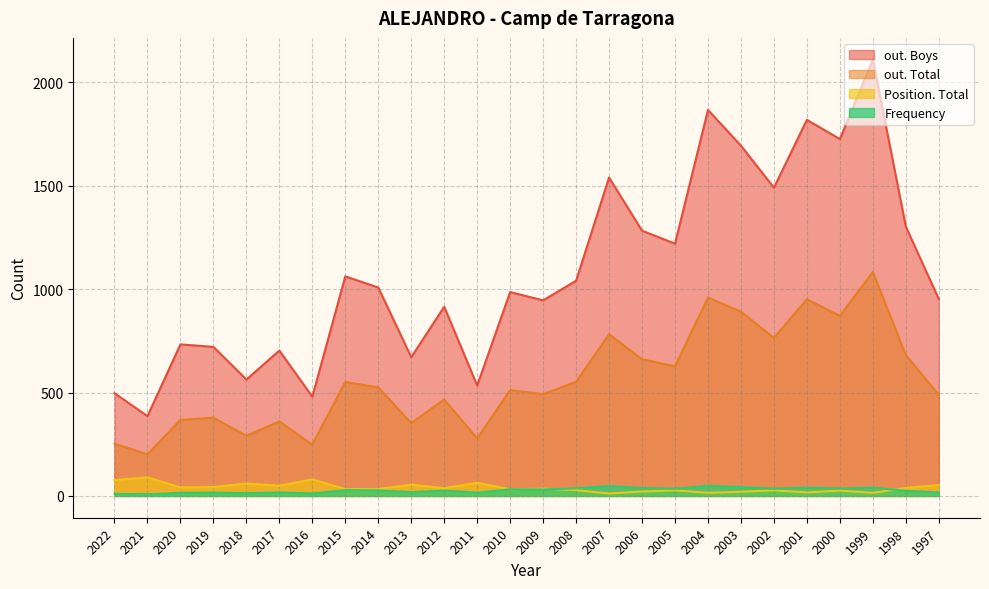

What is the value of the out. Total point at the 23rd from the left?

871